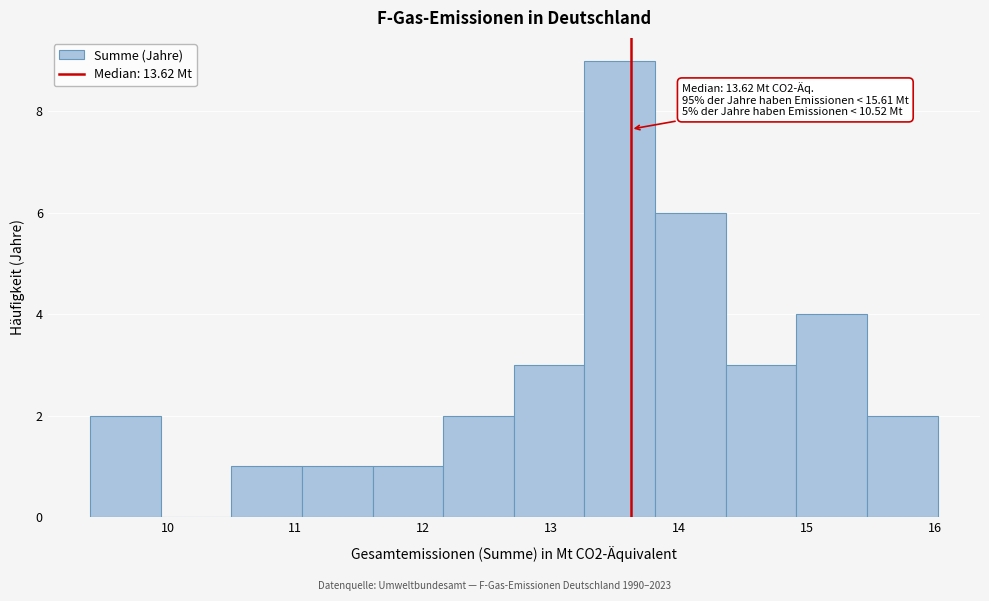

Over which range of the x-axis is the bar tallest?

13.3 to 13.8